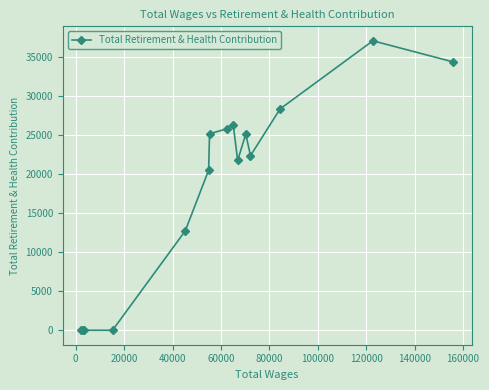

What is the maximum value shown in the chart?

37107